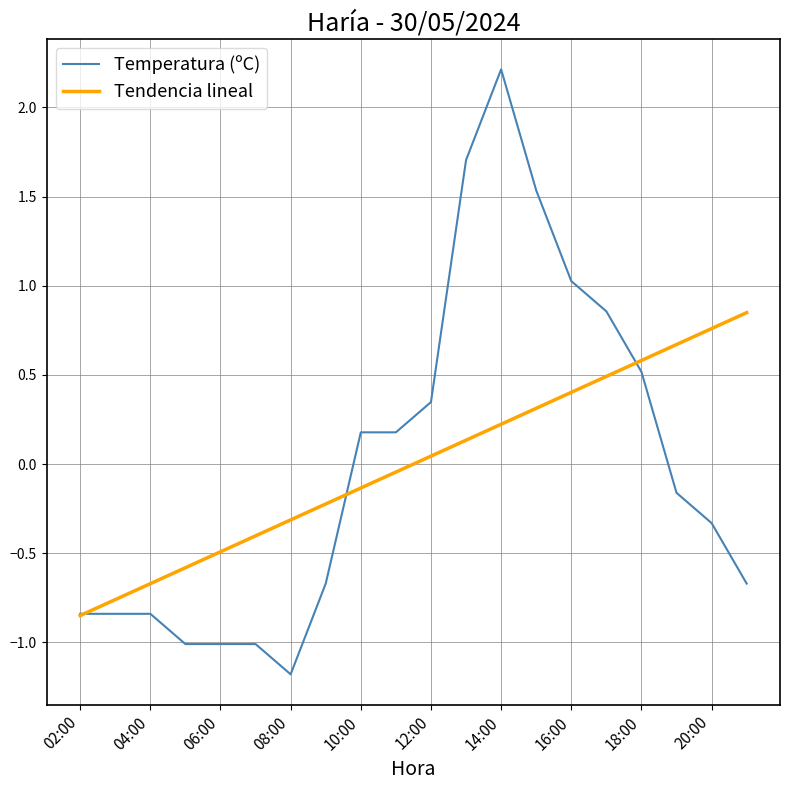

True or false: Tendencia lineal and Temperatura (ºC) cross at least once.

True